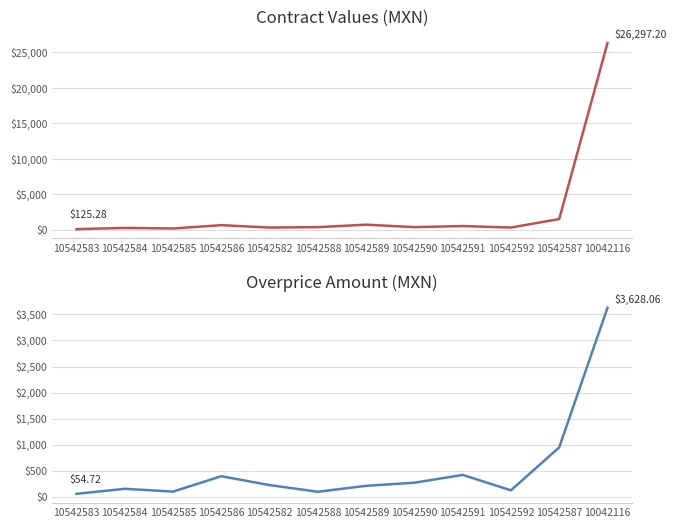

List the series in order of their overall mean, highest first.

contracts.value.amount, contracts.items.unit.value.amountOverpriceMxIMSS